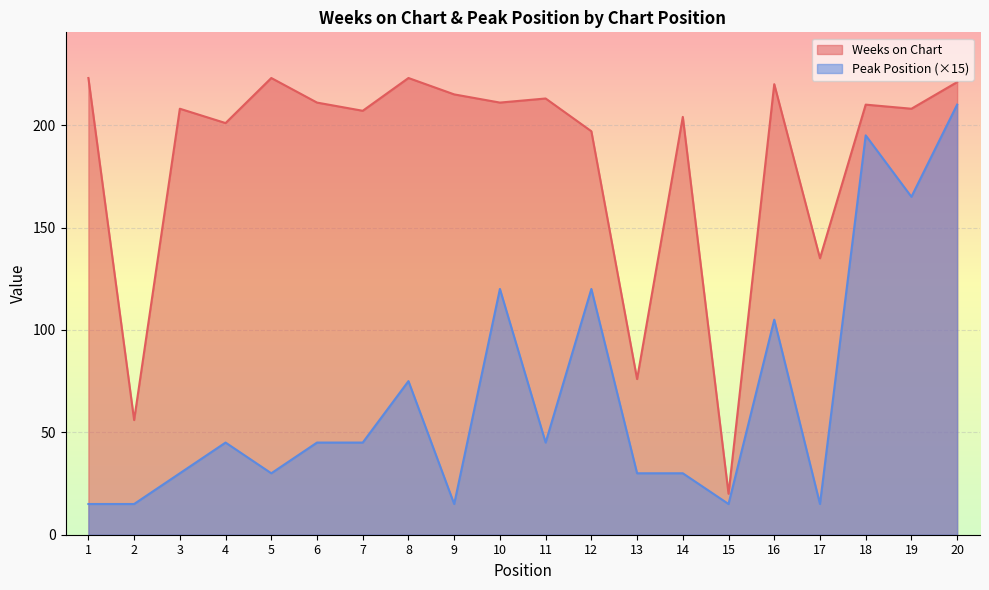

Reading left to right, what are all the values shown in this chart?

Weeks on Chart: 1=223	2=56	3=208	4=201	5=223	6=211	7=207	8=223	9=215	10=211	11=213	12=197	13=76	14=204	15=20	16=220	17=135	18=210	19=208	20=221
Peak Position: 1=15	2=15	3=30	4=45	5=30	6=45	7=45	8=75	9=15	10=120	11=45	12=120	13=30	14=30	15=15	16=105	17=15	18=195	19=165	20=210